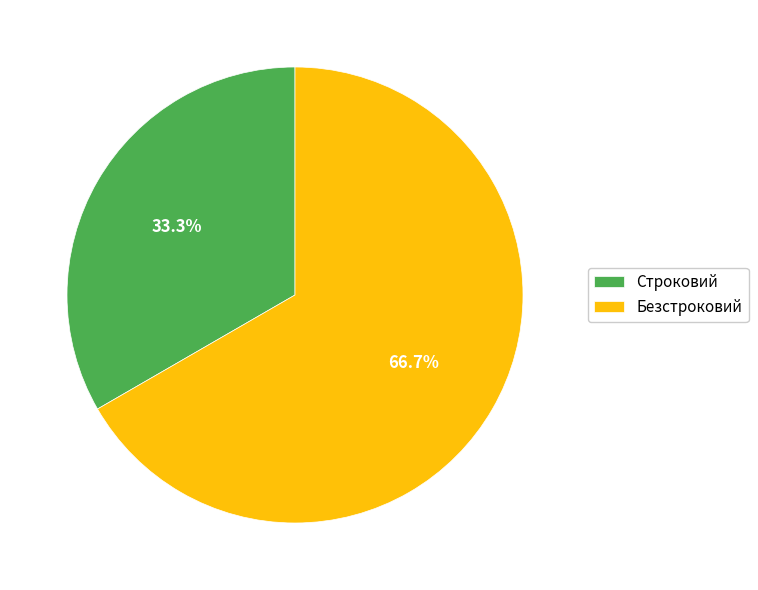

What percentage do Строковий and Безстроковий together represent?

100.0%